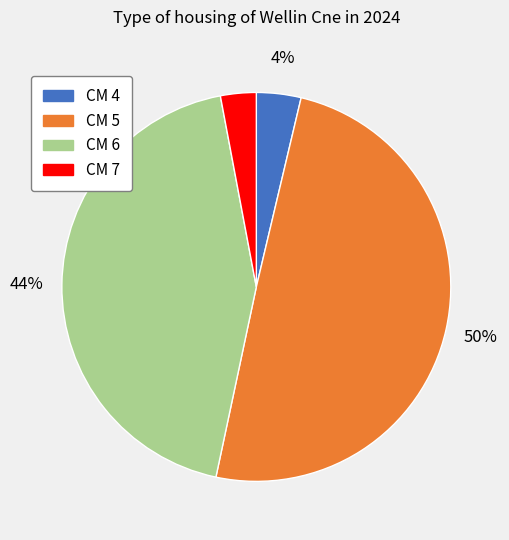

The CM 4 slice represents 4% of the pie. True or false?

True